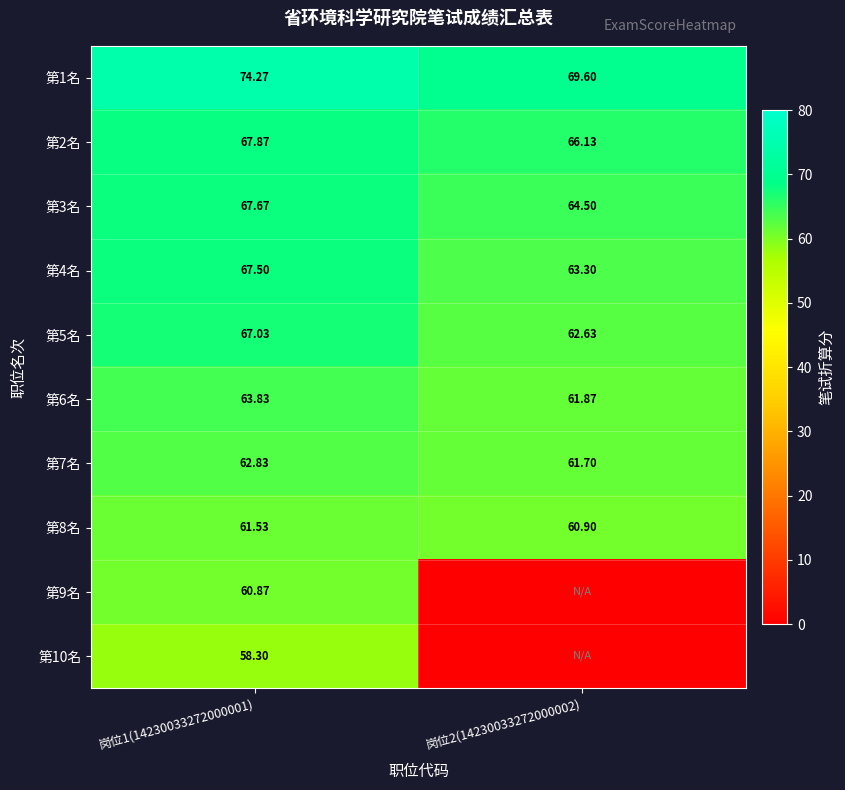

Is the value of 第8名 at 岗位2(14230033272000002) greater than the value of 第9名 at 岗位1(14230033272000001)?

Yes